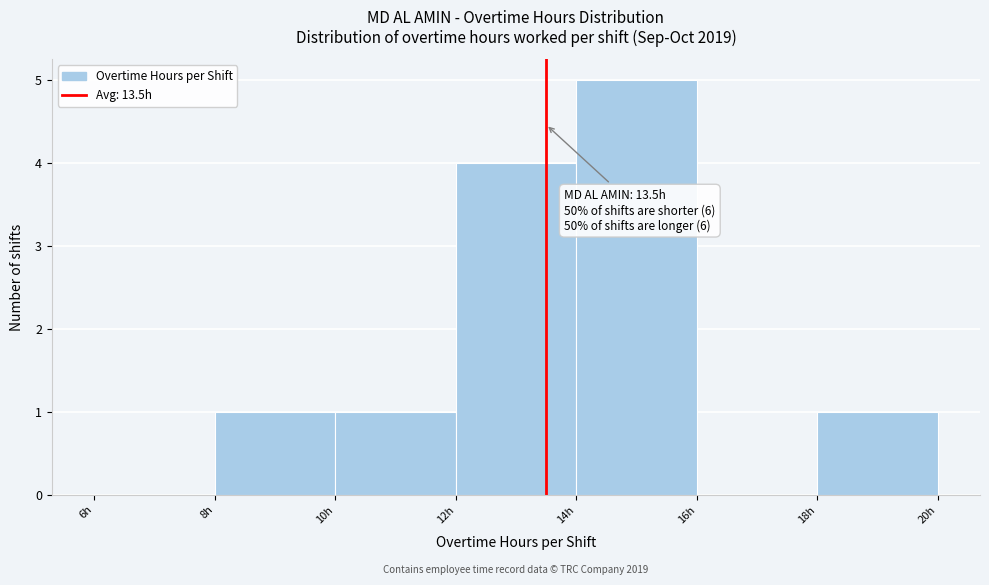

Over which range of the x-axis is the bar tallest?

14 to 16